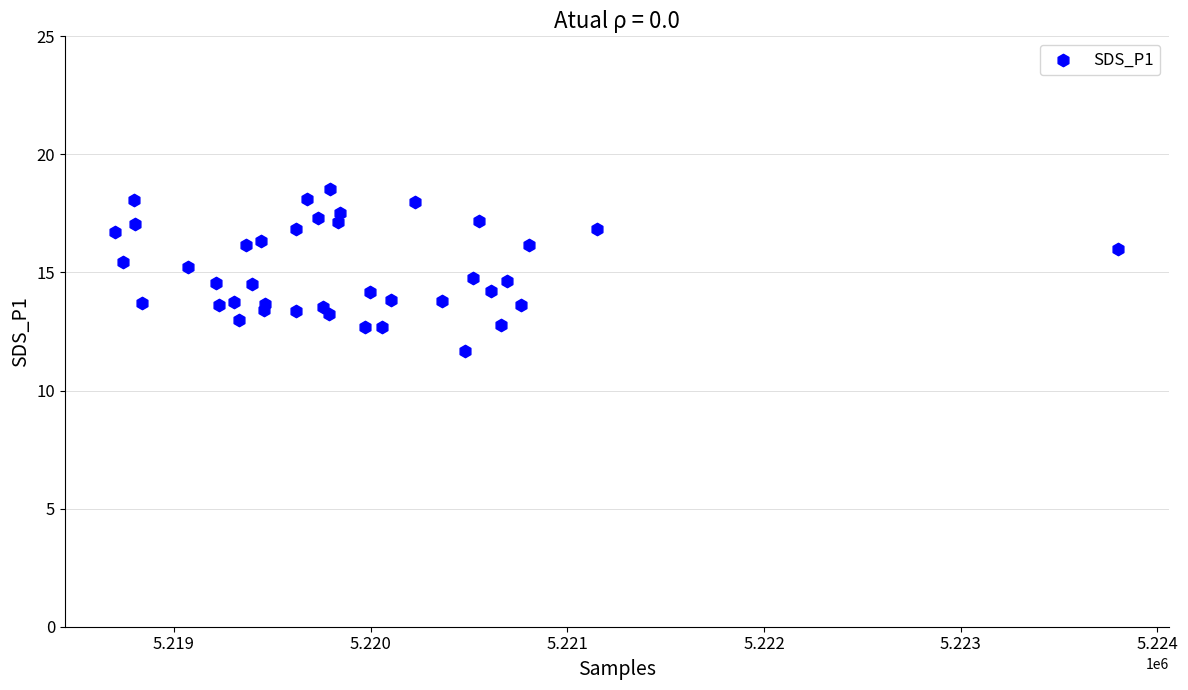

What is the range of Y values (max minus min)?

6.8